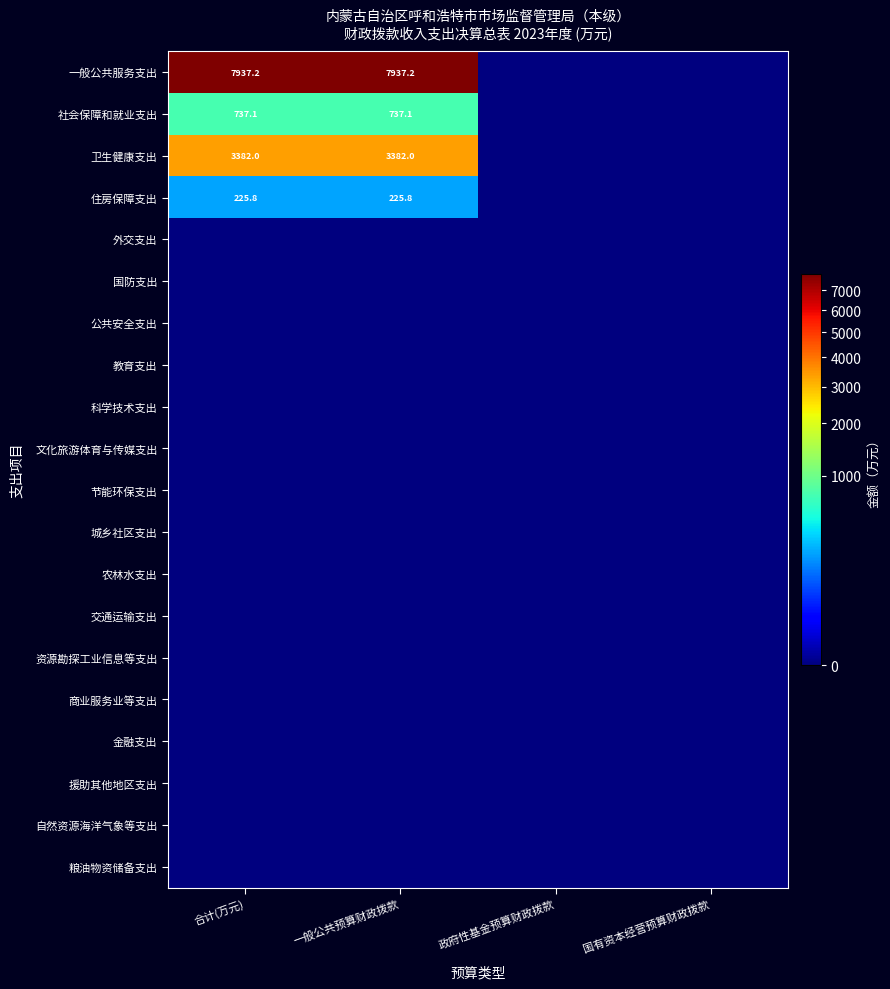

The value of 卫生健康支出 at 一般公共预算财政拨款 is 3382.0. True or false?

True